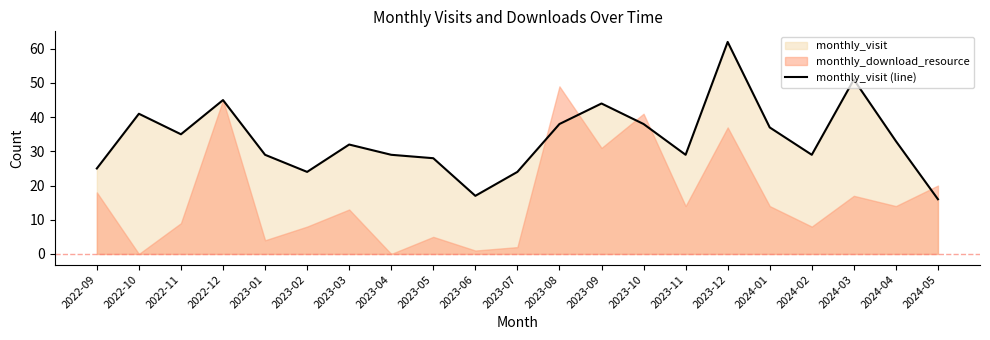

Reading left to right, extract all data points from this chart.

25	41	35	45	29	24	32	29	28	17	24	38	44	38	29	62	37	29	51	33	16